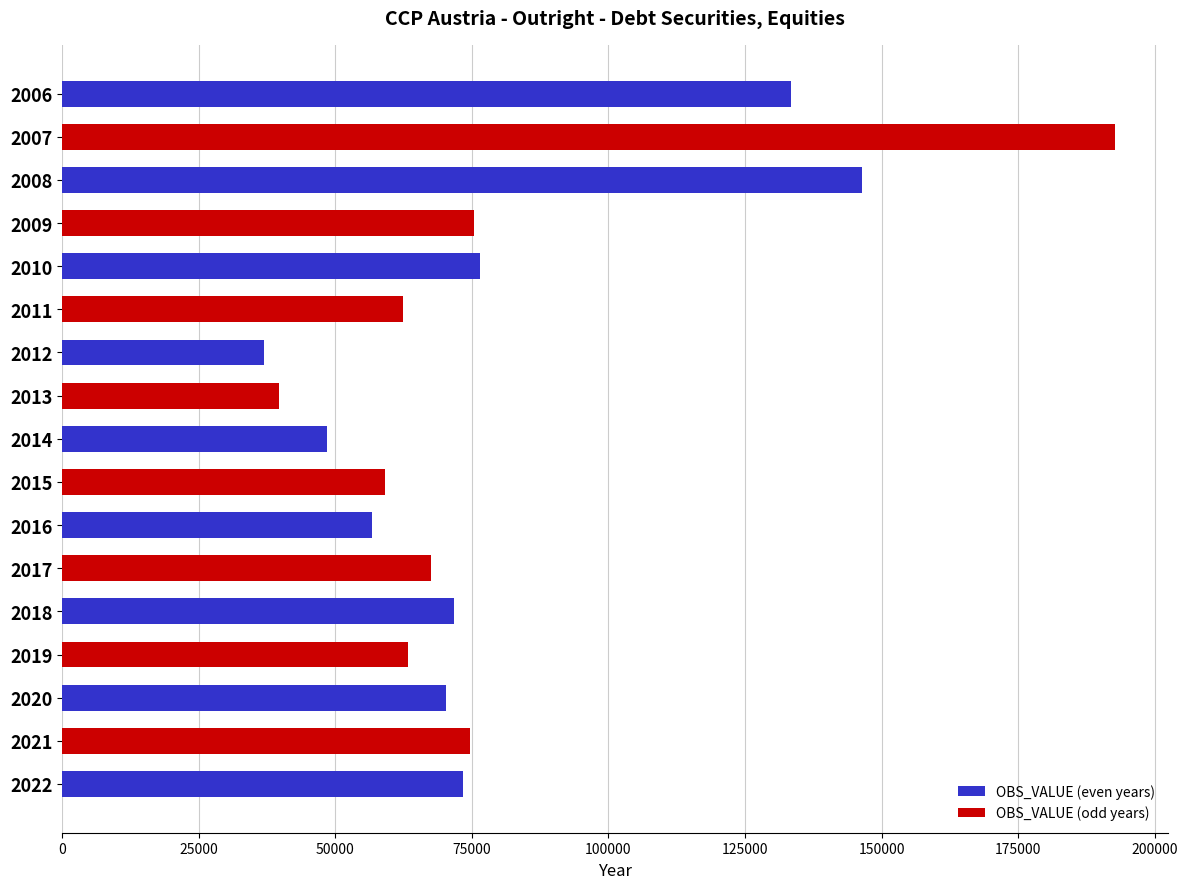

What is the sum of all values?

1348908